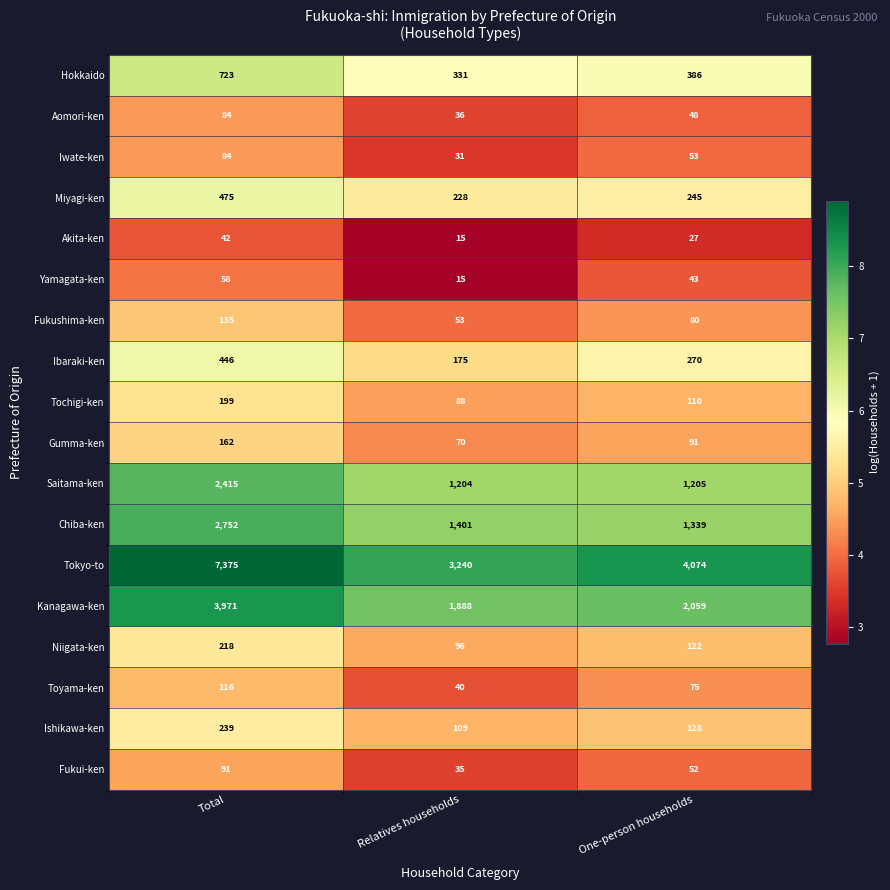

What is the maximum value shown in the chart?

7375